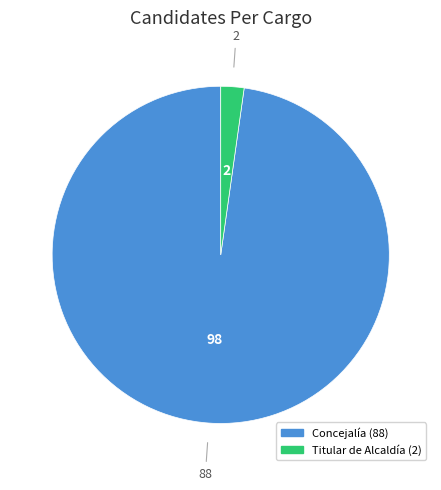

Does any single category account for the majority?

Yes